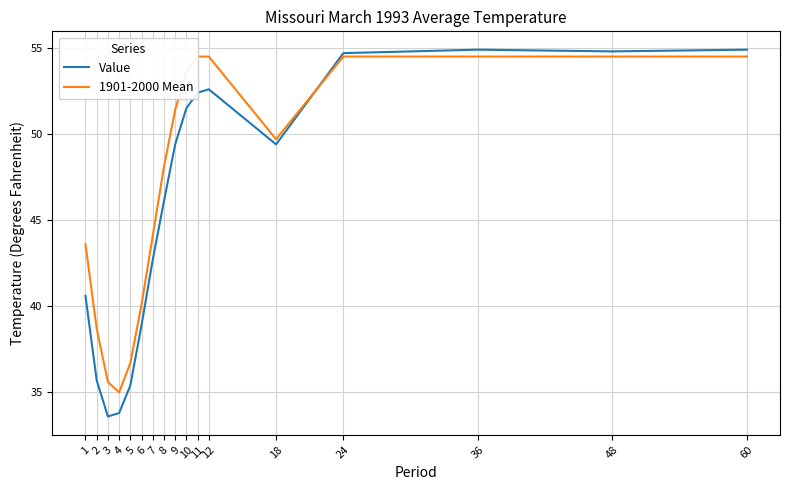

How many times do 1901-2000 Mean and Value cross each other?

1